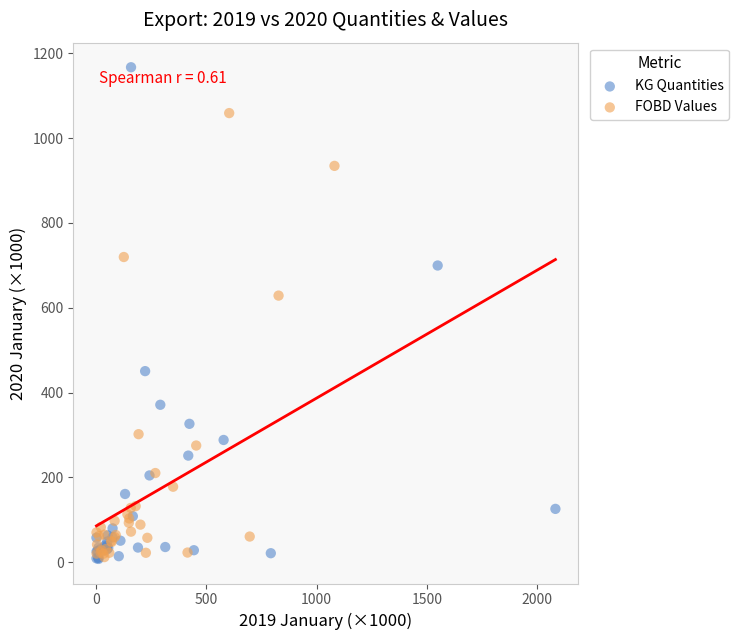

Which series has the largest Y range (max minus min)?

KG Quantities